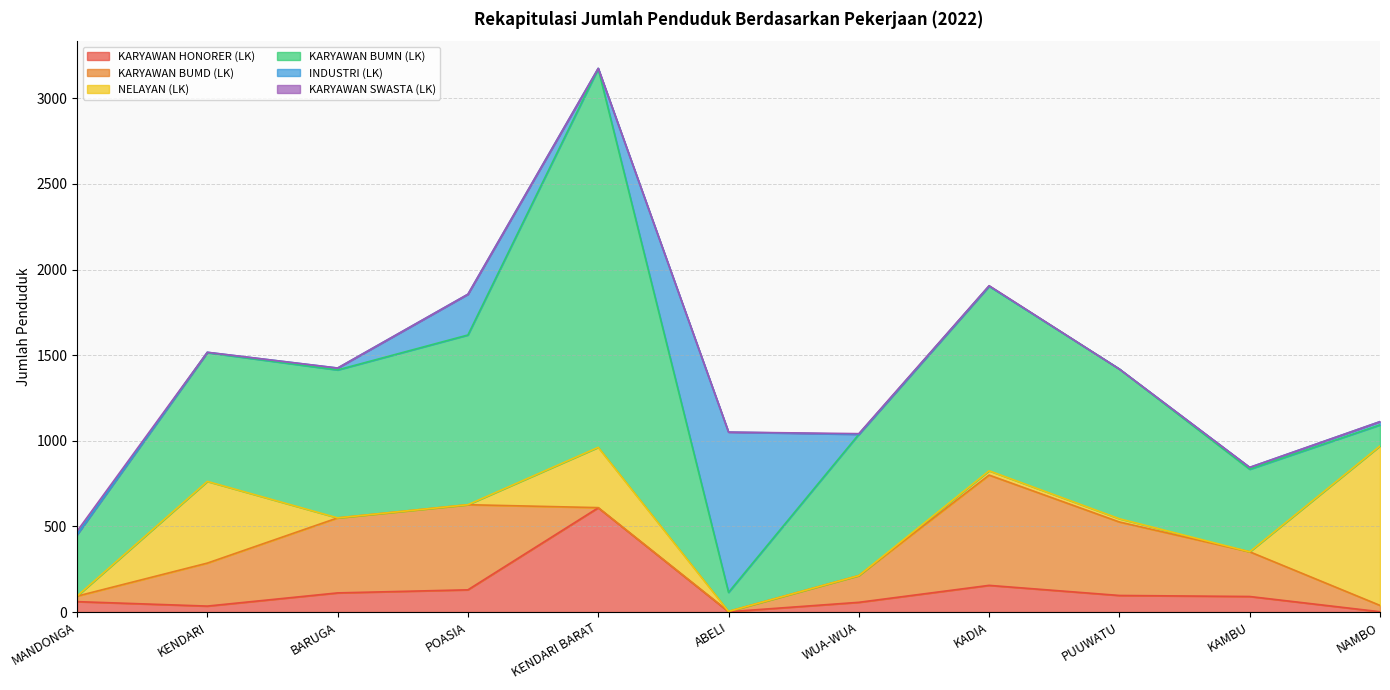

How many distinct data groups are displayed?

6